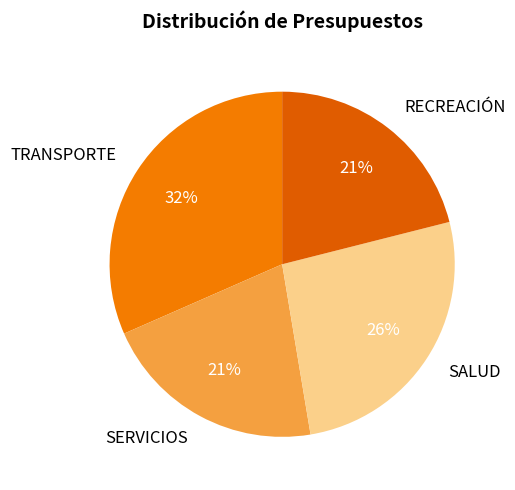

What percentage is the TRANSPORTE slice, to the nearest percent?

32%